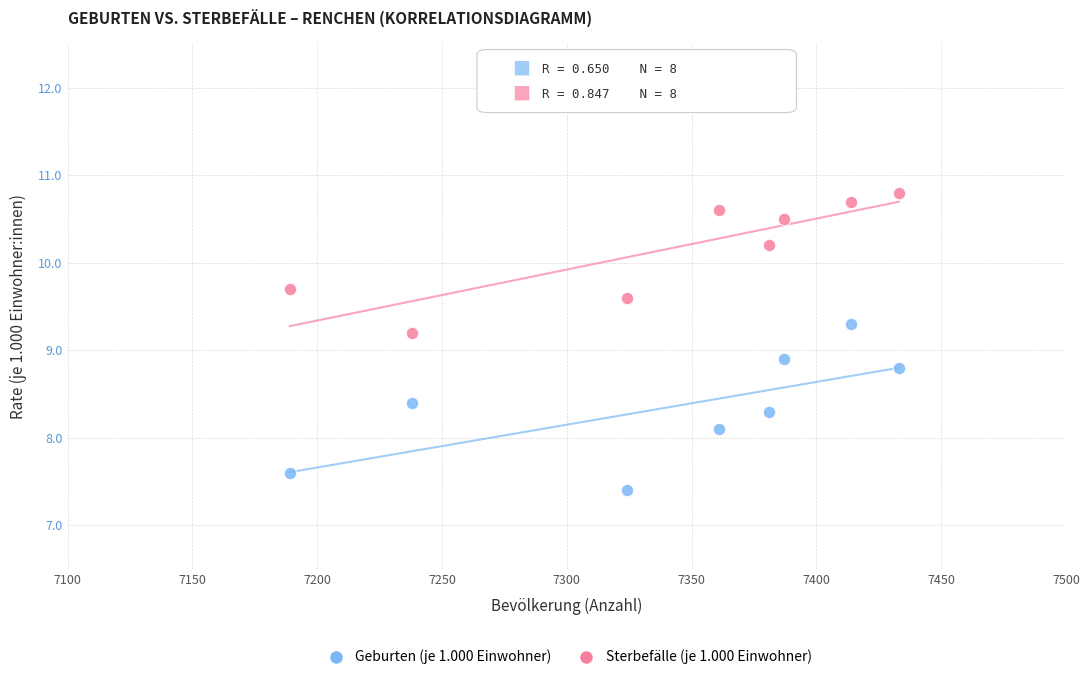

Which series contains the lowest Y value?

Geburten (je 1.000 Einwohner)